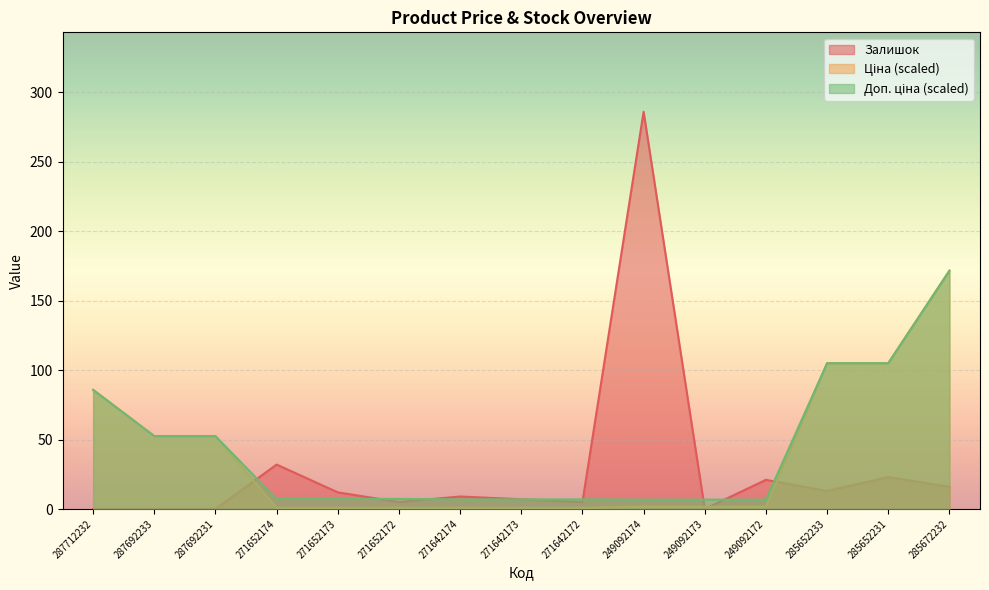

At which label is Залишок closest to 143?

271652174